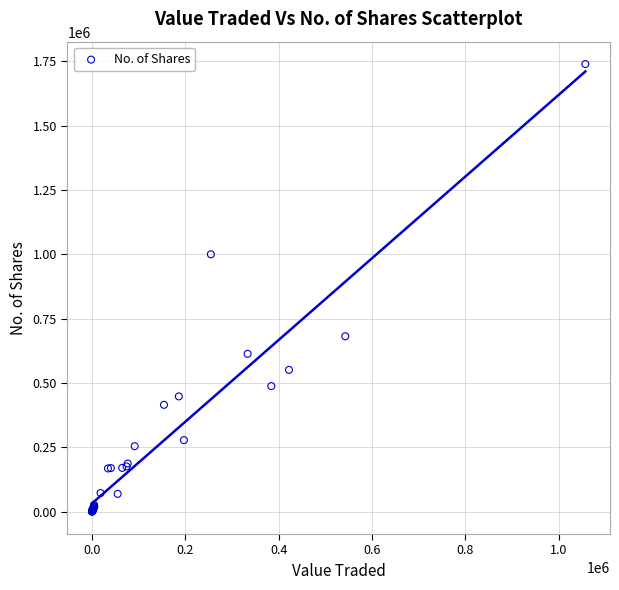

What Y value in the scatter plot is closest to 869889?

1000304